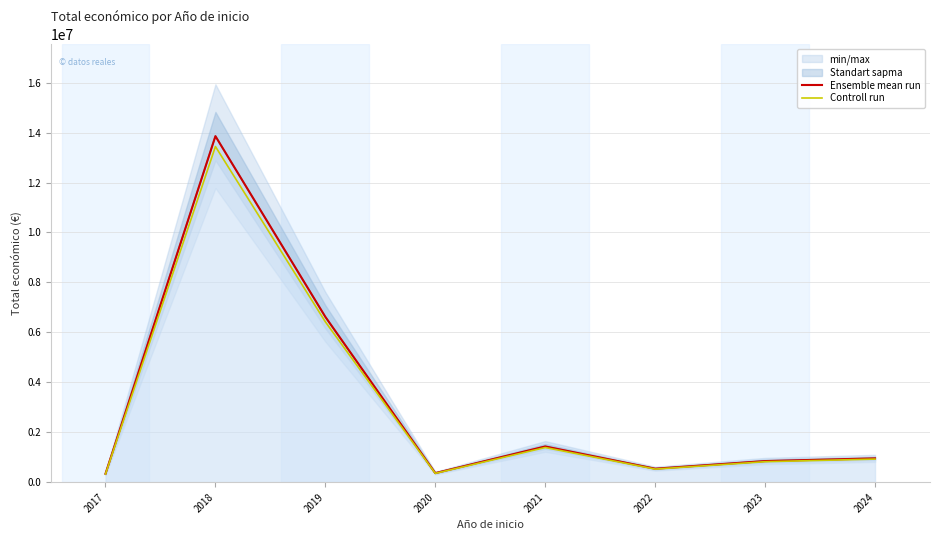

Is the value of Controll run at 2021 greater than the value of Ensemble mean run at 2020?

Yes